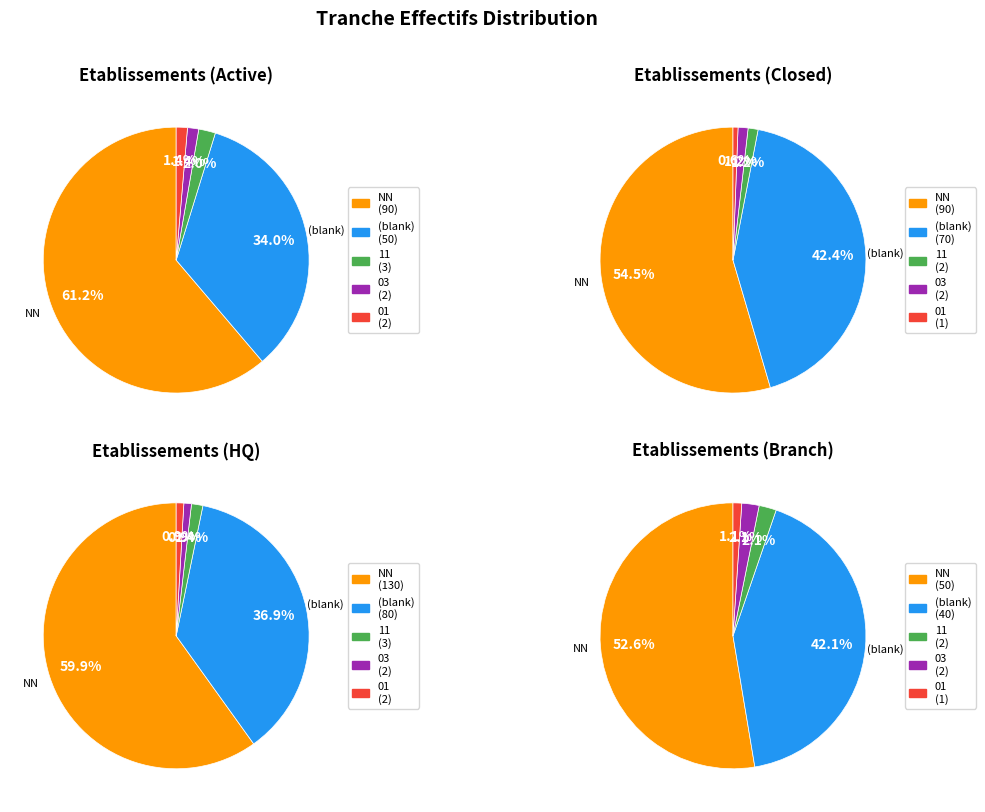

Which slice is the largest?

NN